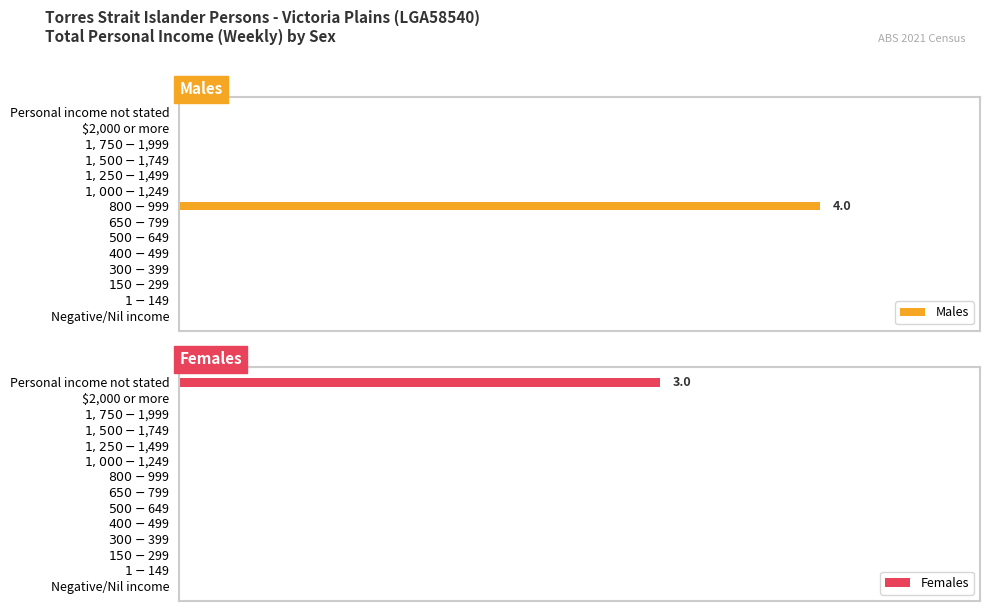

How many data points does each series have?

14